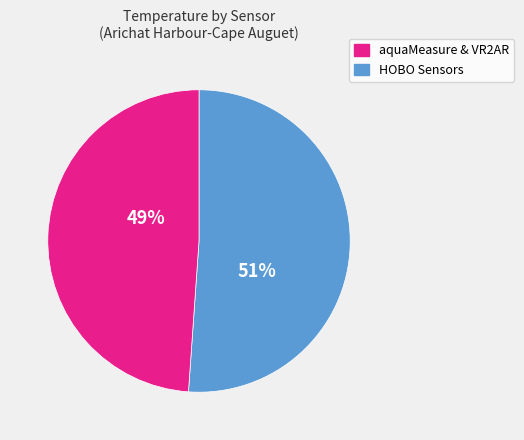

How many segments does this pie chart have?

2